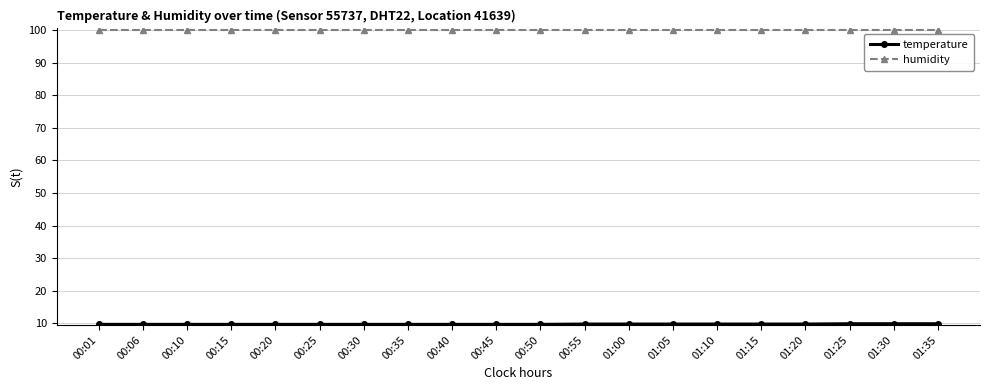

What is the sum of the humidity values at 00:01 and 01:25?

199.8